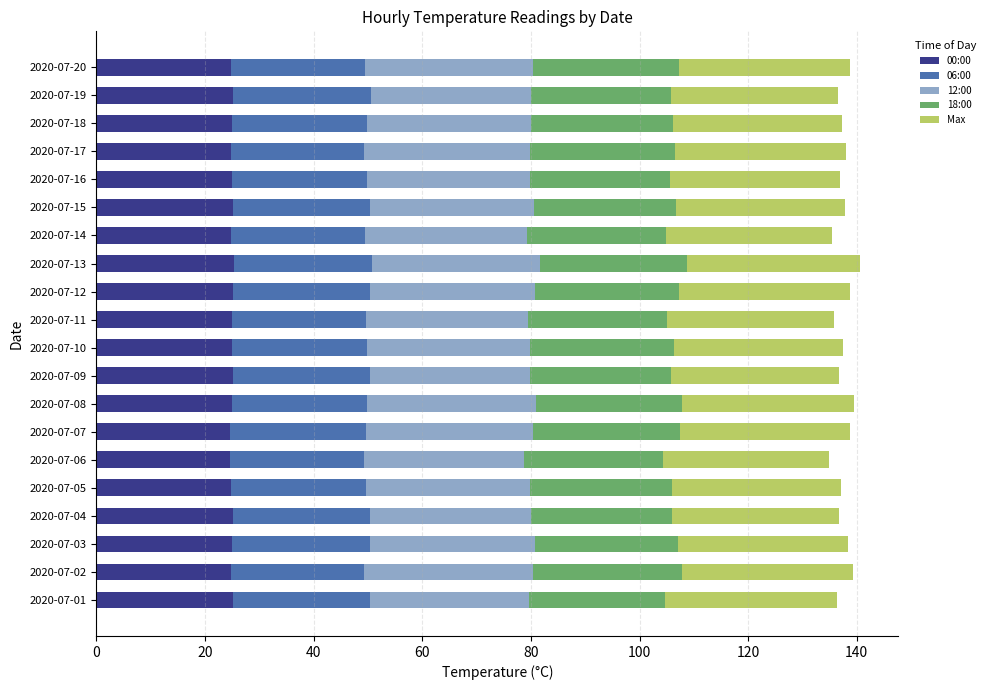

The 00:00 series shows 24.6 at 2020-07-06. True or false?

True